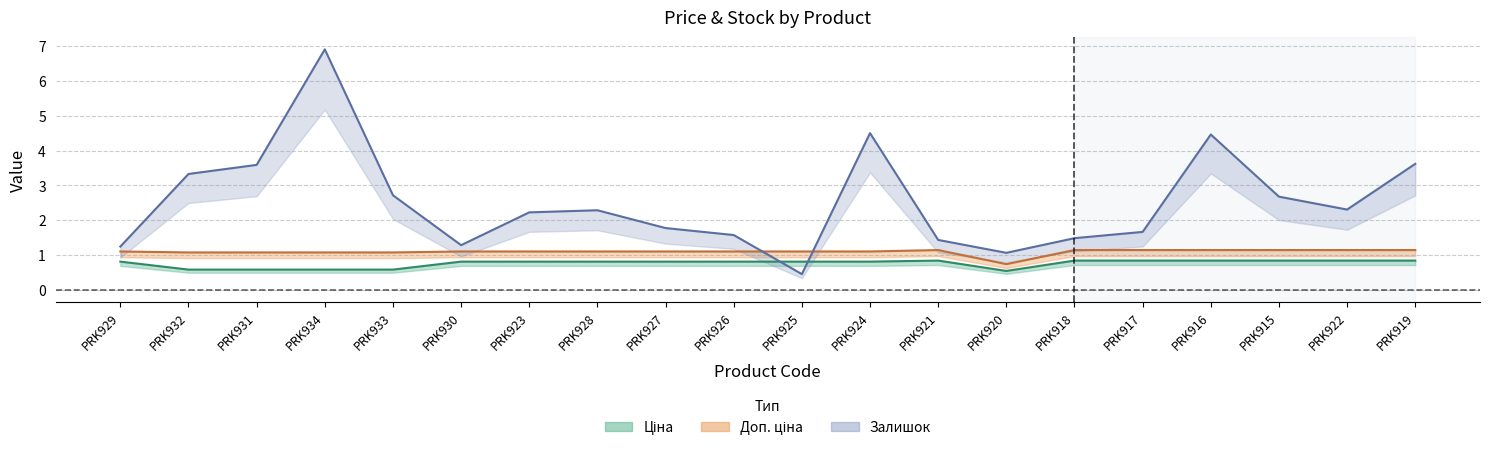

What is the maximum value shown in the chart?

6.9